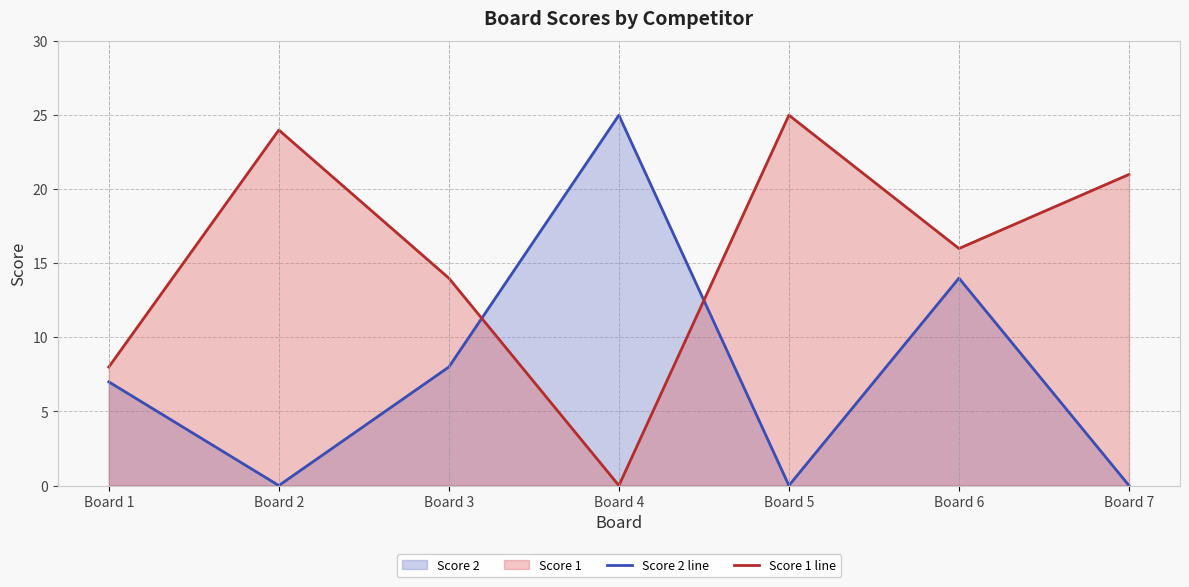

Does the chart have visible grid lines?

Yes